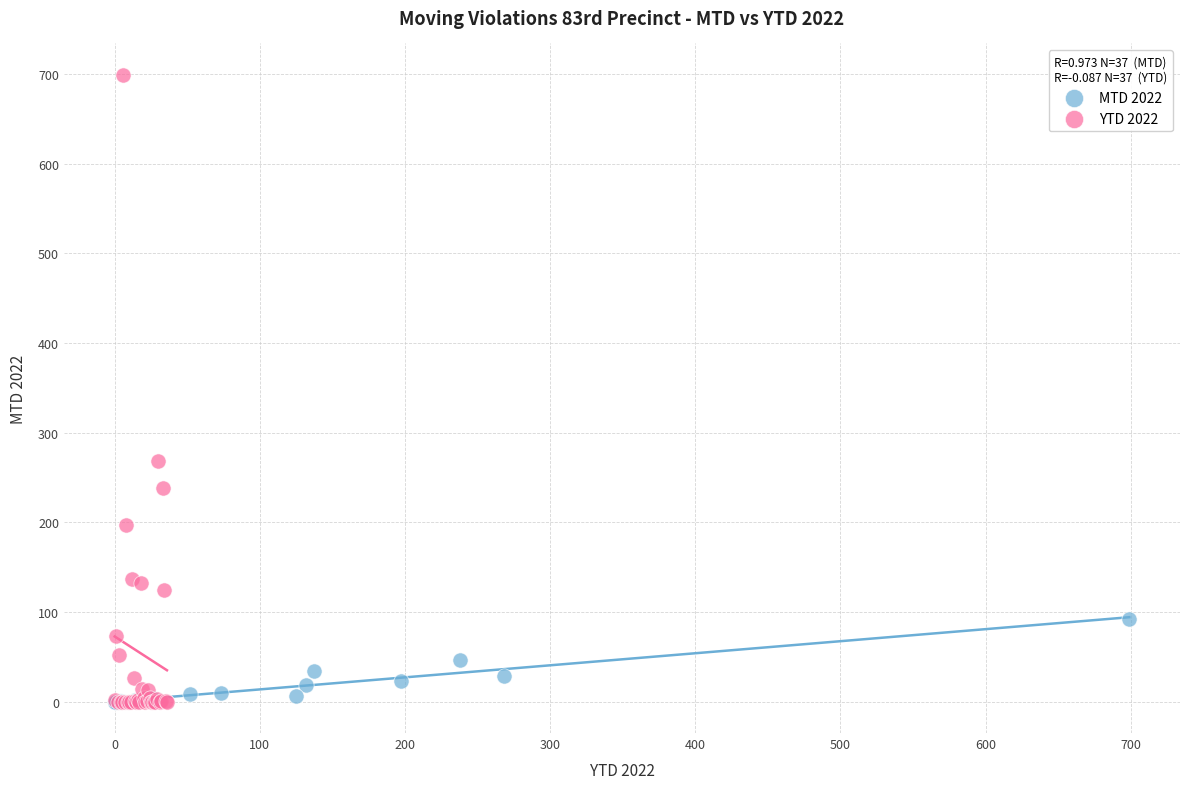

Which series contains the highest Y value?

YTD 2022